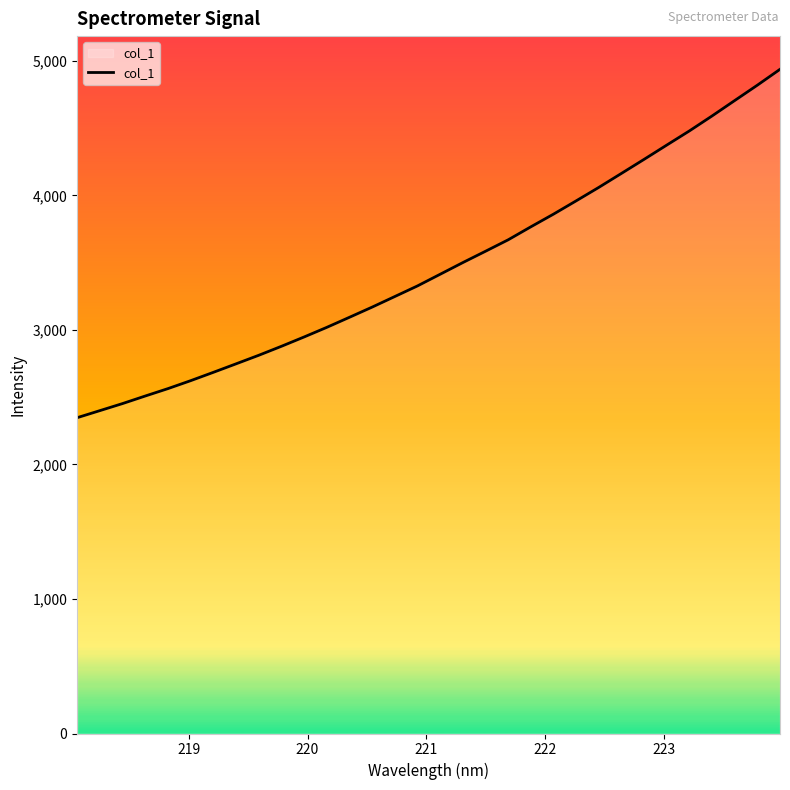

How many lines are shown in the chart?

1